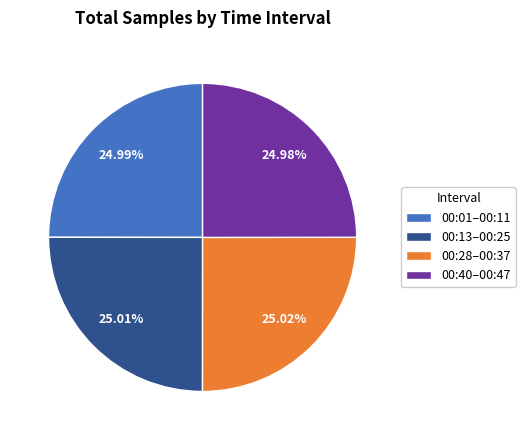

Does any single category account for the majority?

No